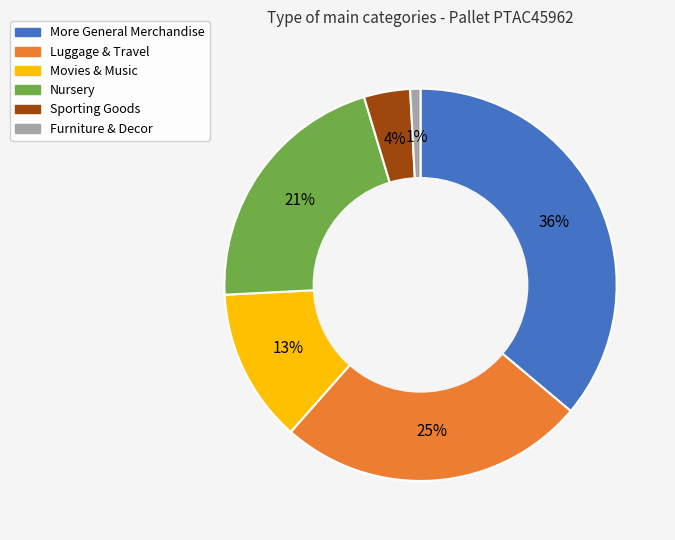

True or false: Furniture & Decor accounts for 1% of the total.

True